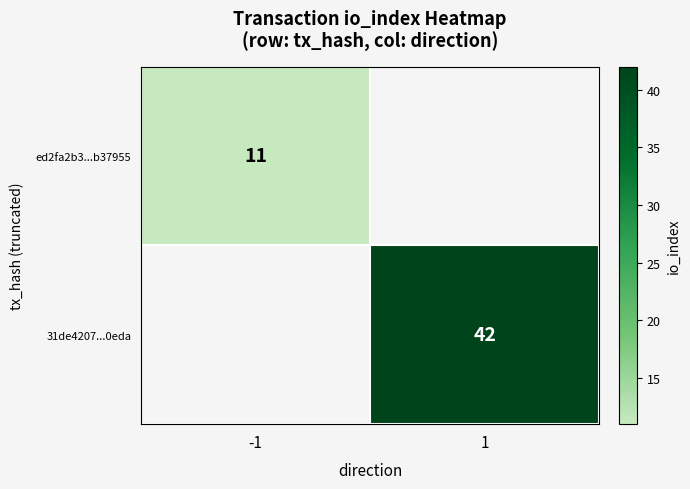

The ed2fa2b3...b37955 series shows 18 at -1. True or false?

False